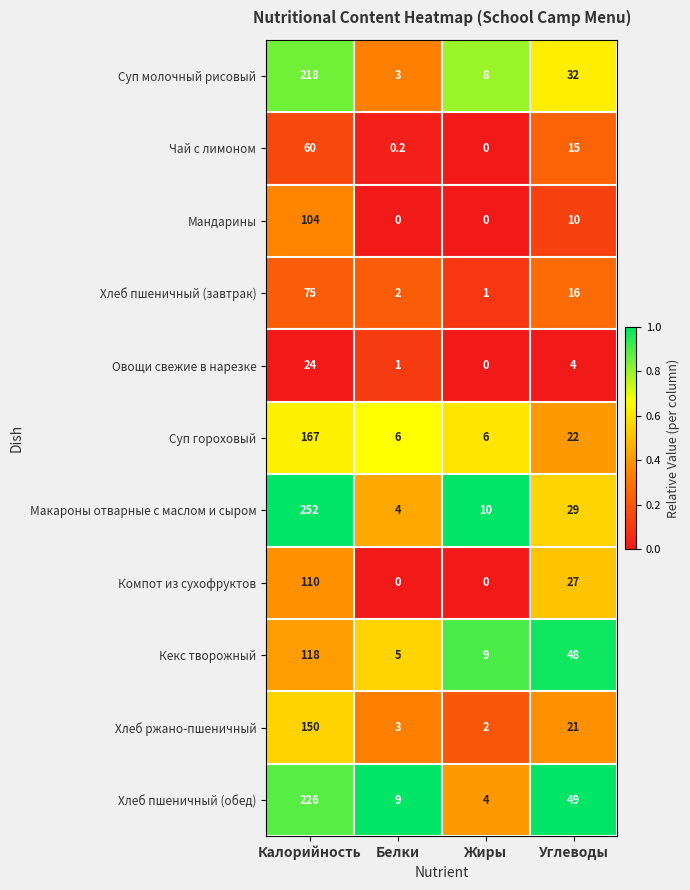

What is the sum of all Компот из сухофруктов values?

137.0